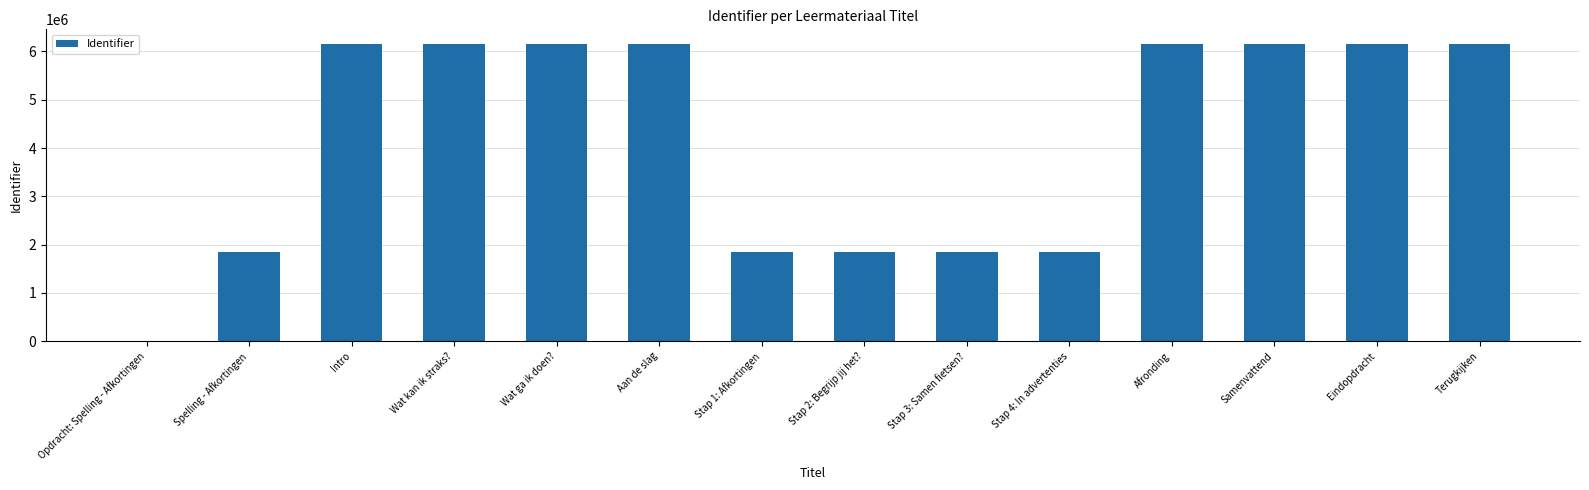

What is the sum of the values at Terugkijken and Eindopdracht?

12299848